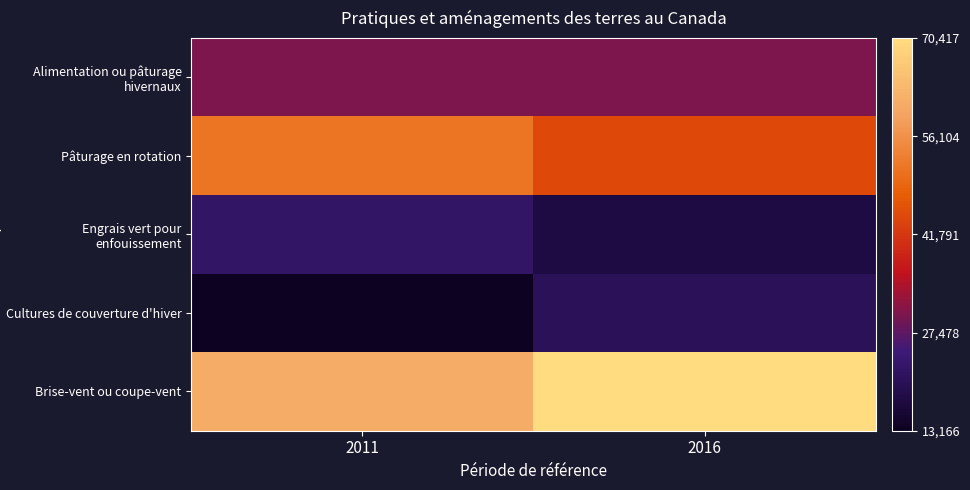

Which has a higher value, 2016 or 2011?

2011